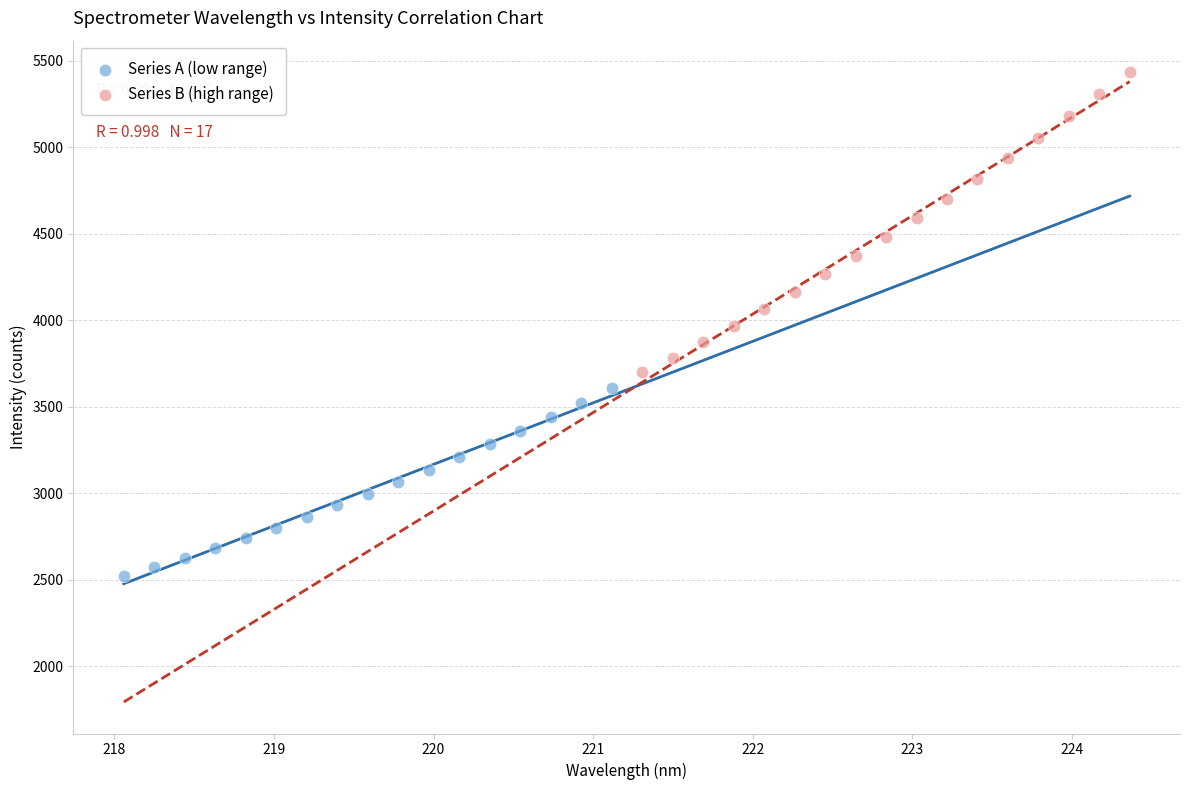

What are all the series names shown in the legend?

Series A (low range), Series B (high range)